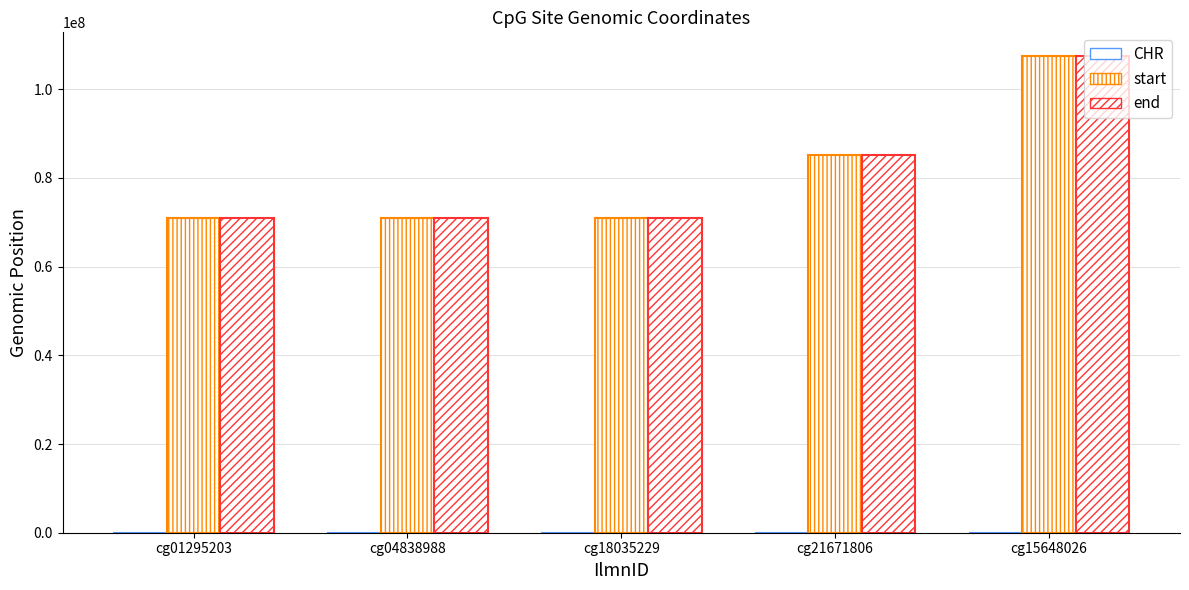

Are the bars horizontal?

No